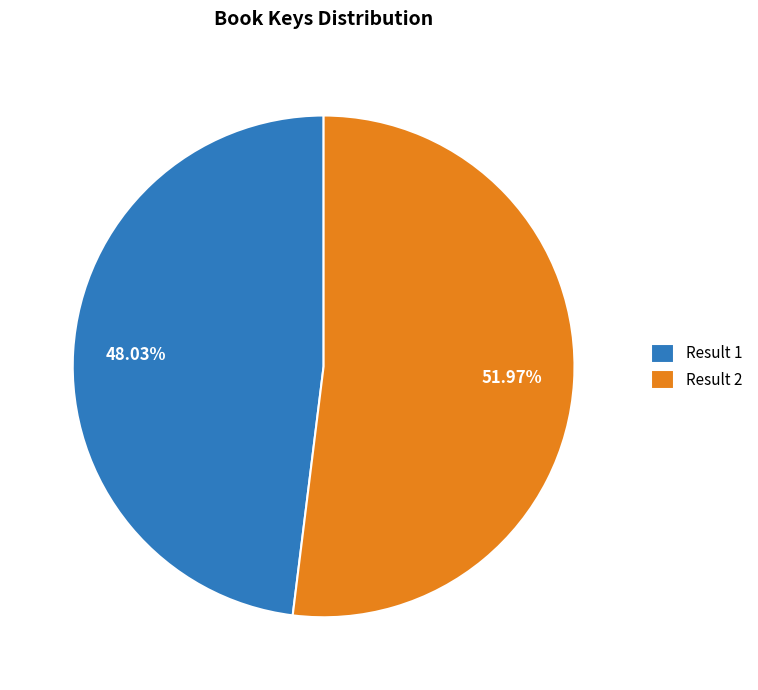

Does Result 1 account for over 50% of the chart?

No